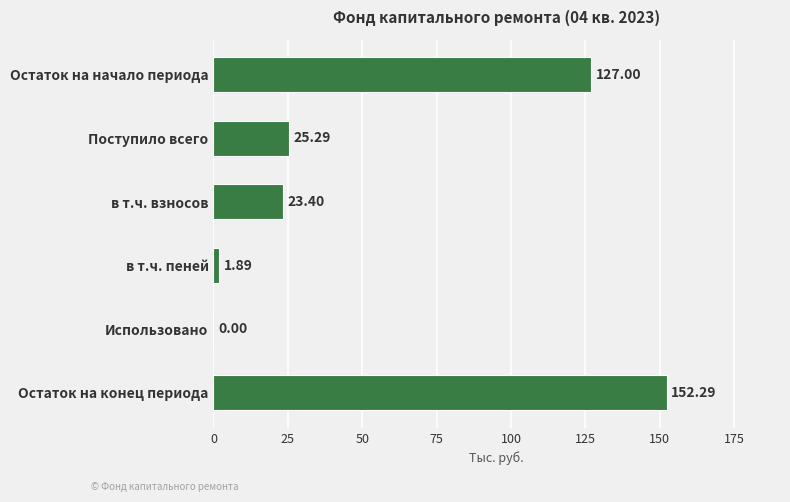

Where is the data nearest to the value 76?

Поступило всего